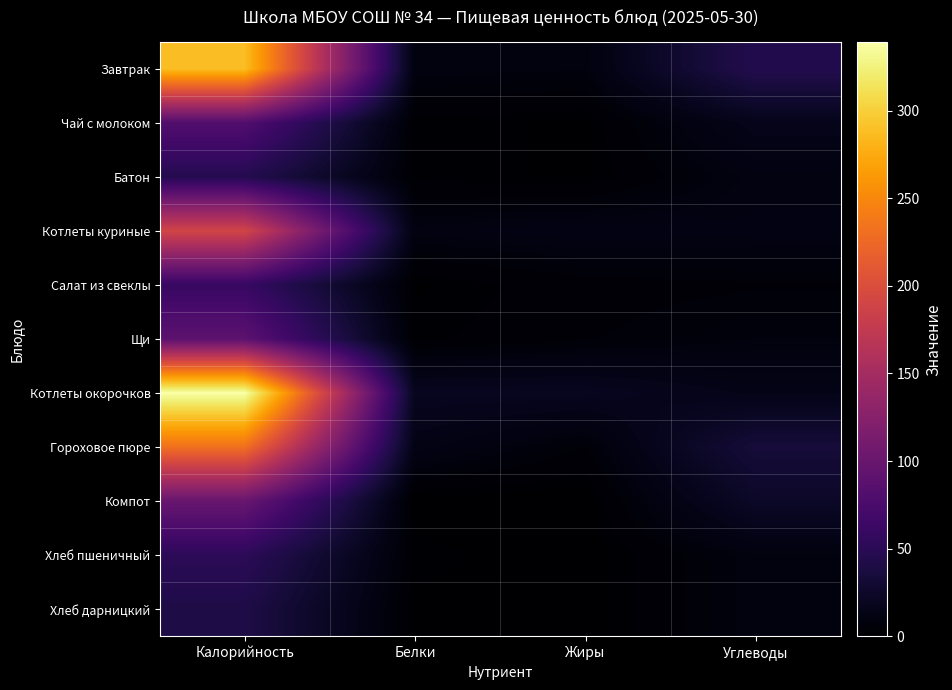

Reading left to right, list all the values displayed in this chart.

Завтрак: Калорийность=288	Белки=9	Жиры=8	Углеводы=45
Чай с молоком: Калорийность=81	Белки=2	Жиры=1	Углеводы=16
Батон: Калорийность=46	Белки=2	Жиры=1	Углеводы=10
Котлеты куриные: Калорийность=190	Белки=10	Жиры=12	Углеводы=11
Салат из свеклы: Калорийность=60	Белки=1	Жиры=4	Углеводы=5
Щи: Калорийность=90	Белки=2	Жиры=5	Углеводы=8
Котлеты окорочков: Калорийность=339	Белки=19	Жиры=19	Углеводы=14
Гороховое пюре: Калорийность=232	Белки=13	Жиры=5	Углеводы=34
Компот: Калорийность=100	Белки=0	Жиры=0	Углеводы=24
Хлеб пшеничный: Калорийность=52	Белки=2	Жиры=0	Углеводы=9
Хлеб дарницкий: Калорийность=41	Белки=1	Жиры=0	Углеводы=9